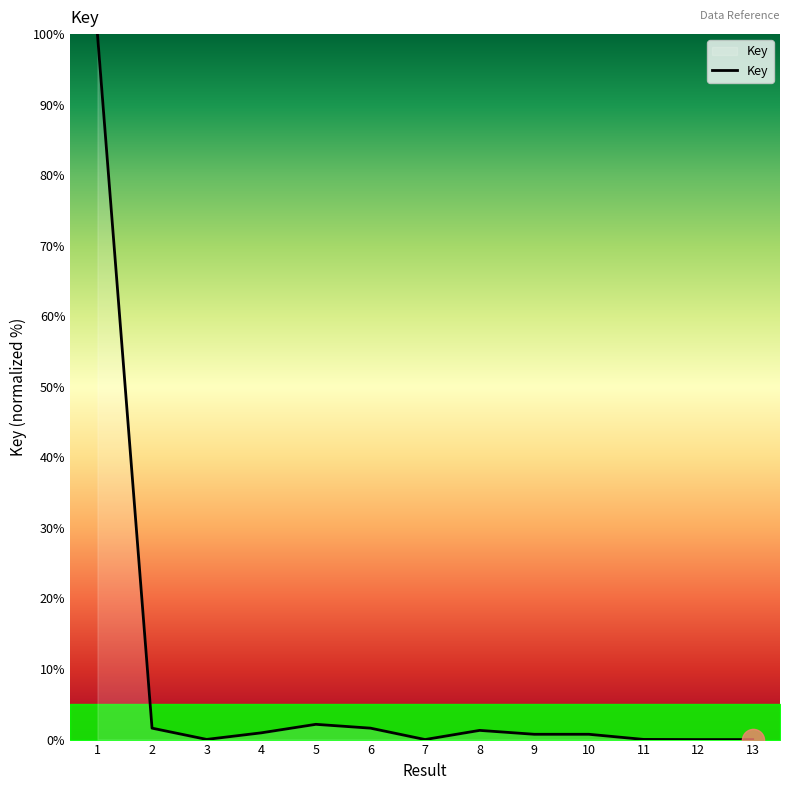

Is it true that the value at 3 is 0.0?

True